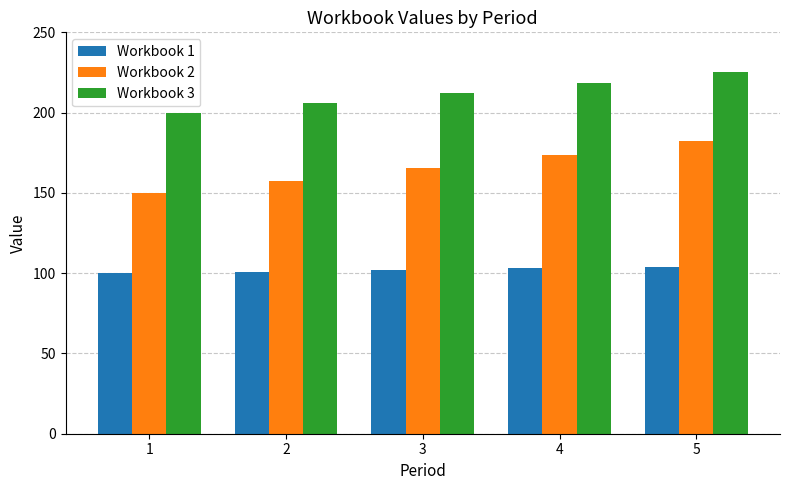

Rank the series by their maximum value, from lowest to highest.

Workbook 1, Workbook 2, Workbook 3